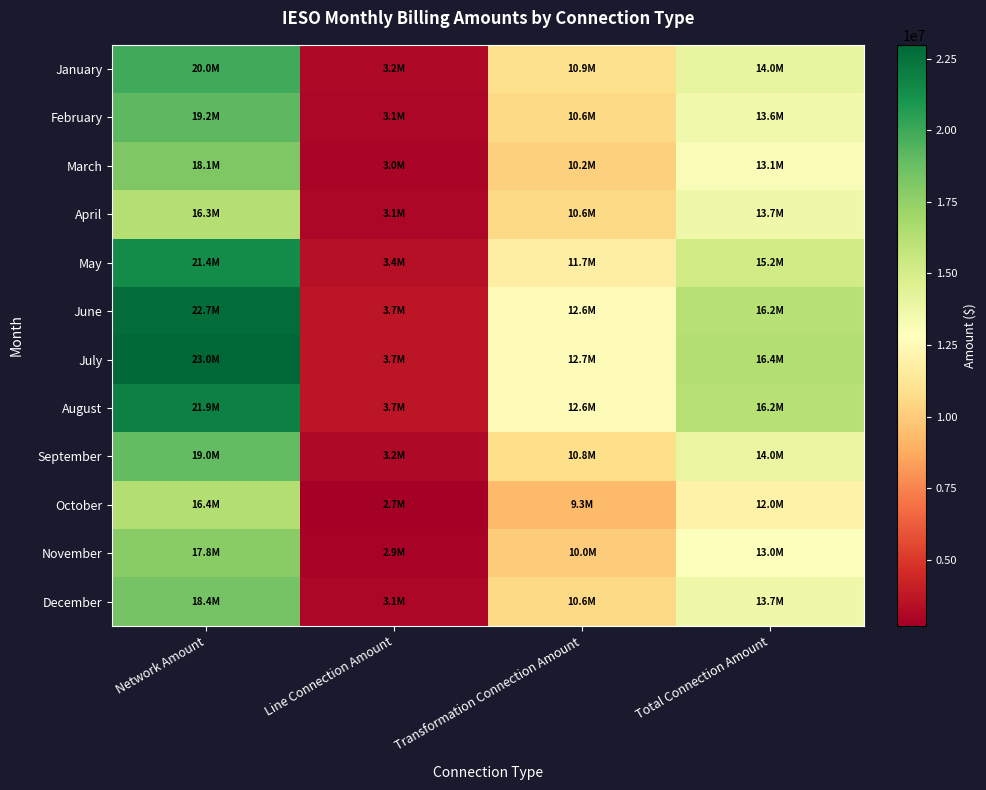

Reading left to right, what are all the values shown in this chart?

January: Network Amount=19963136.1	Line Connection Amount=3164253.0	Transformation Connection Amount=10882557.7	Total Connection Amount=14046810.7
February: Network Amount=19167984.1	Line Connection Amount=3065771.3	Transformation Connection Amount=10560389.9	Total Connection Amount=13626161.2
March: Network Amount=18136117.1	Line Connection Amount=2970208.6	Transformation Connection Amount=10150961.7	Total Connection Amount=13121170.3
April: Network Amount=16282312.6	Line Connection Amount=3090457.1	Transformation Connection Amount=10613316.8	Total Connection Amount=13703773.9
May: Network Amount=21444842.6	Line Connection Amount=3437902.2	Transformation Connection Amount=11749299.6	Total Connection Amount=15187201.8
June: Network Amount=22698759.1	Line Connection Amount=3663929.3	Transformation Connection Amount=12550556.1	Total Connection Amount=16214485.4
July: Network Amount=22977413.8	Line Connection Amount=3688989.9	Transformation Connection Amount=12665607.9	Total Connection Amount=16354597.8
August: Network Amount=21900675.1	Line Connection Amount=3668947.9	Transformation Connection Amount=12569207.9	Total Connection Amount=16238155.8
September: Network Amount=19005375.1	Line Connection Amount=3165434.8	Transformation Connection Amount=10809887.4	Total Connection Amount=13975322.2
October: Network Amount=16398003.8	Line Connection Amount=2701758.4	Transformation Connection Amount=9288755.4	Total Connection Amount=11990513.8
November: Network Amount=17761559.6	Line Connection Amount=2917604.8	Transformation Connection Amount=10036941.0	Total Connection Amount=12954545.8
December: Network Amount=18446164.8	Line Connection Amount=3090177.2	Transformation Connection Amount=10568093.2	Total Connection Amount=13658270.4